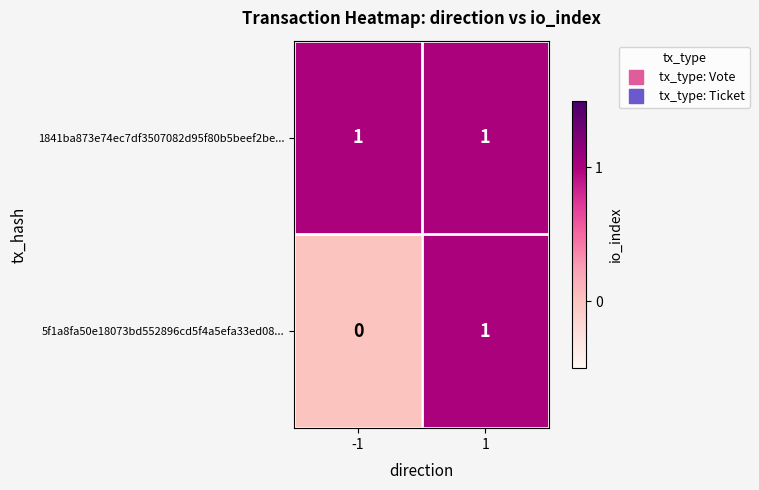

Which series changed the most between -1 and 1?

5f1a8fa50e18073bd552896cd5f4a5efa33ed08...